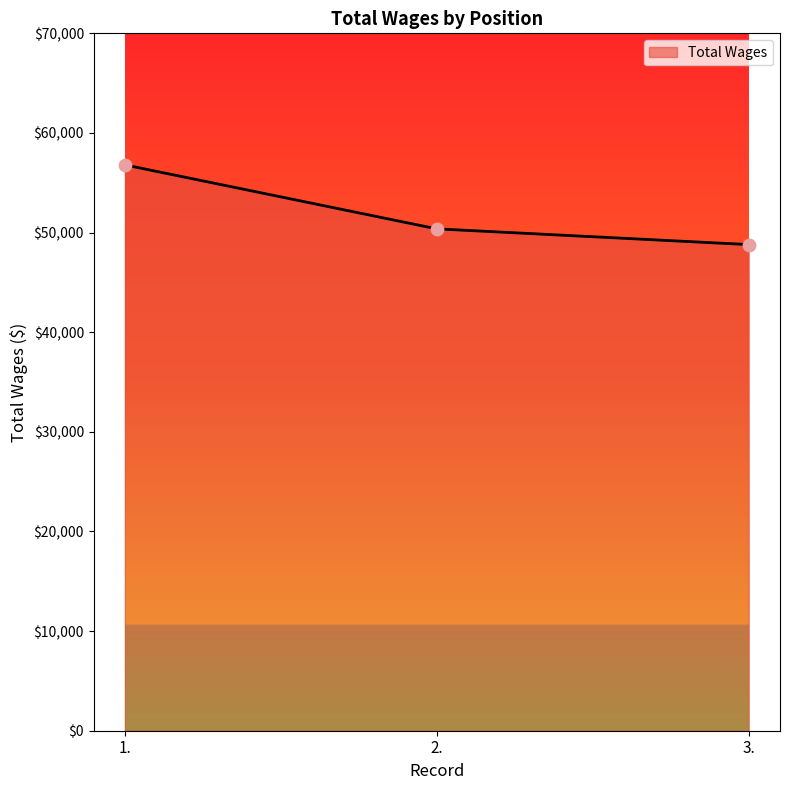

Between 2. and 1., which is larger?

1.